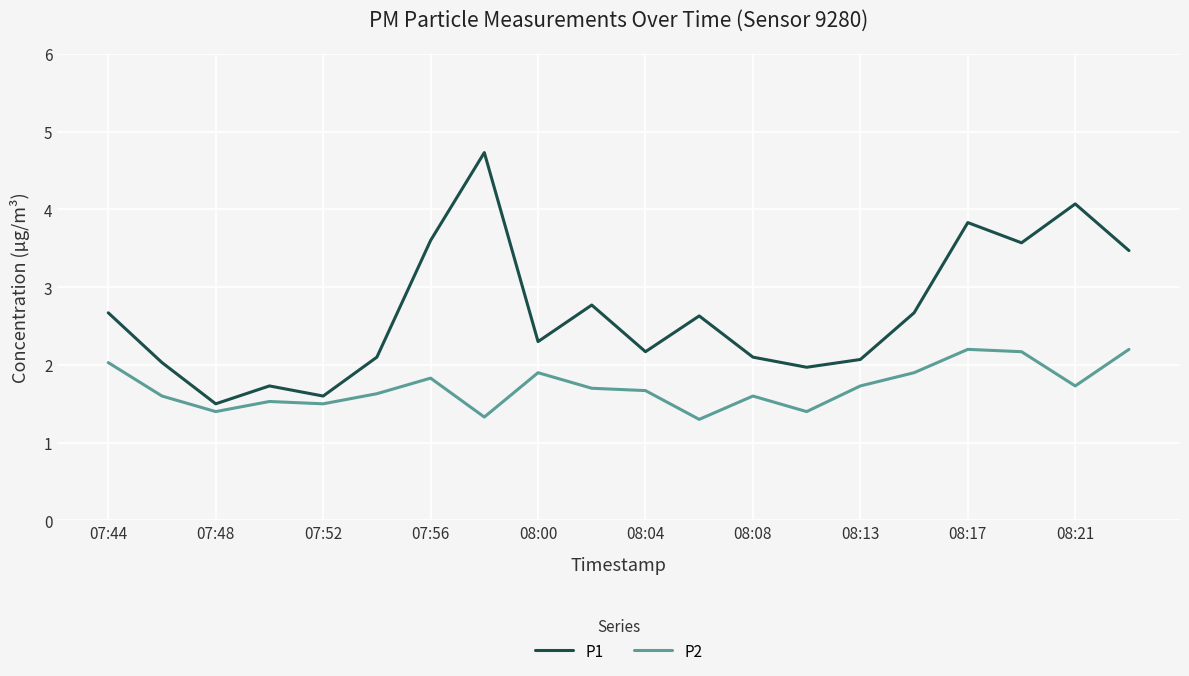

True or false: P1 and P2 intersect in this chart.

False